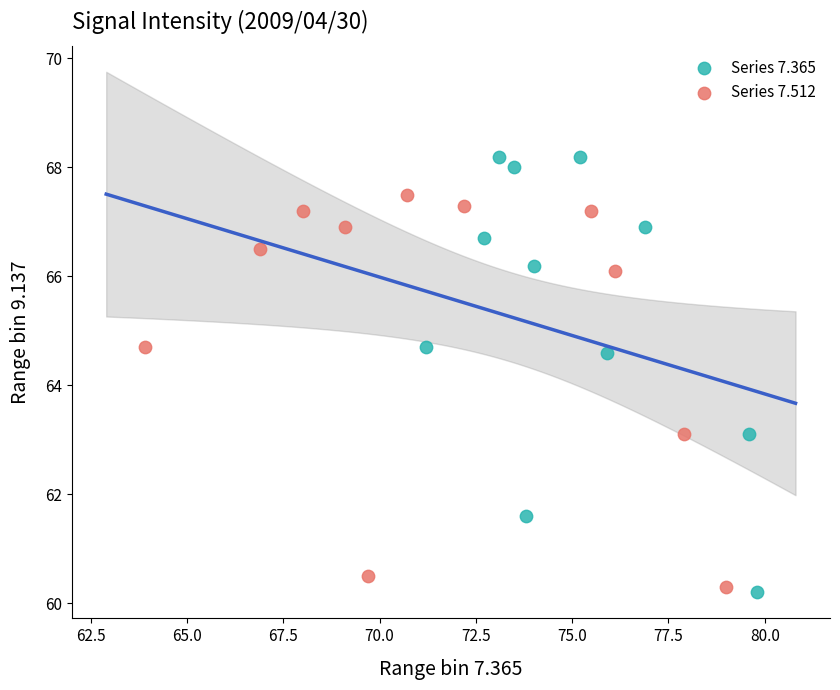

Which series contains the highest Y value?

Series 7.365